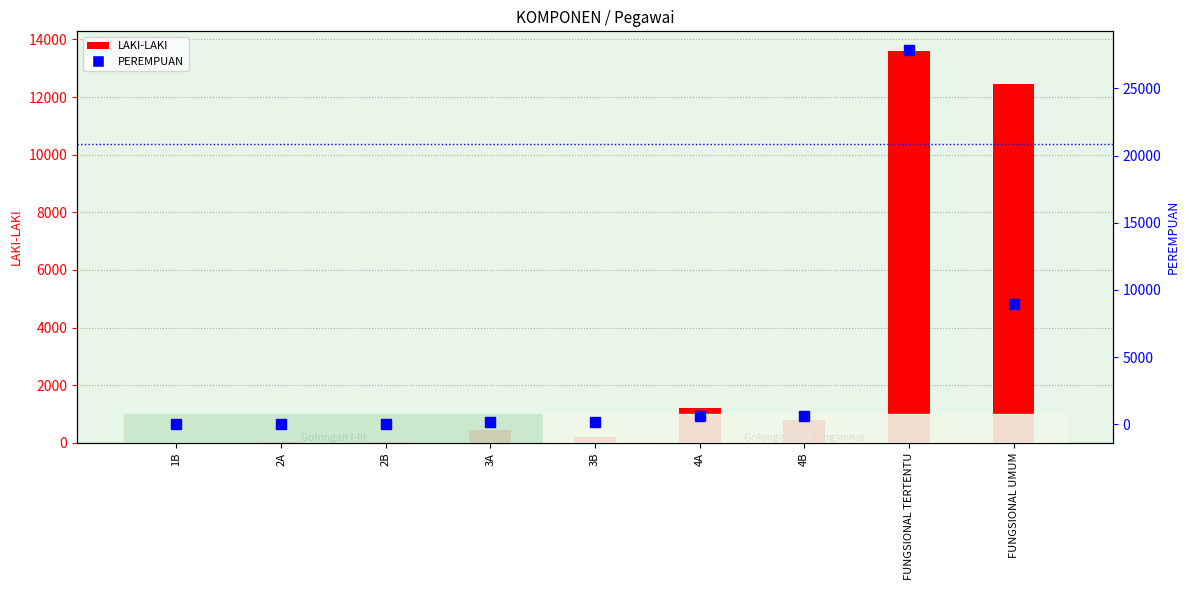

Is it true that LAKI-LAKI equals 92 at 3B?

False